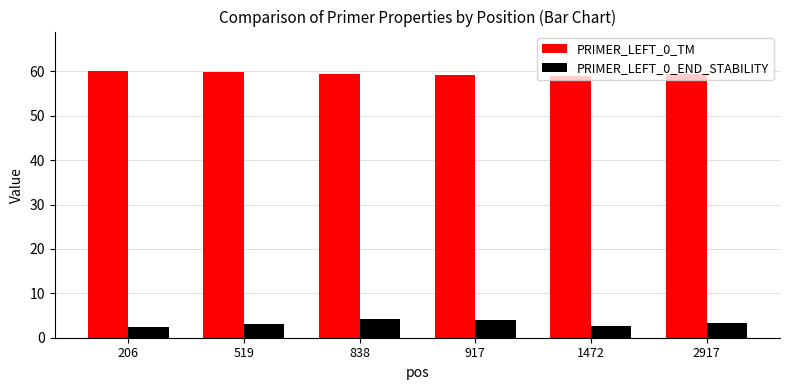

What is the sum of all PRIMER_LEFT_0_END_STABILITY values?

19.8